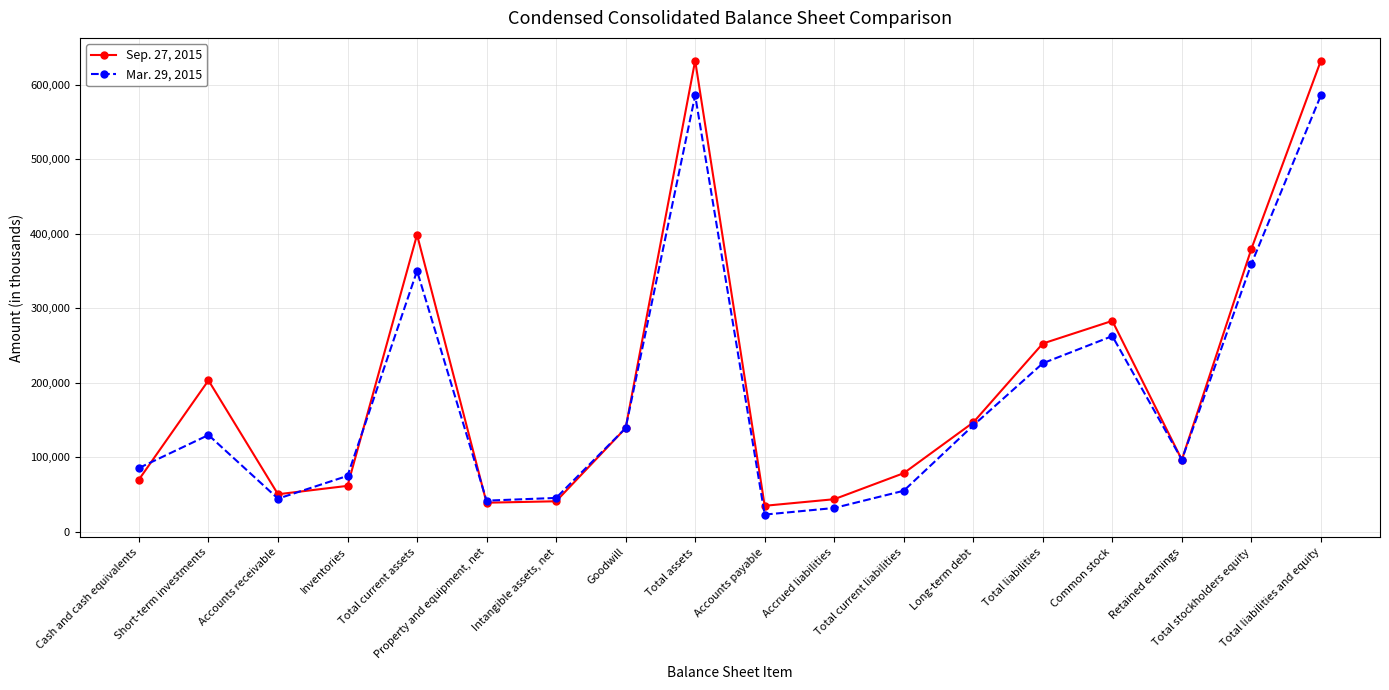

In Mar. 29, 2015, how many points are lower than both neighbors (excluding endpoints)?

4